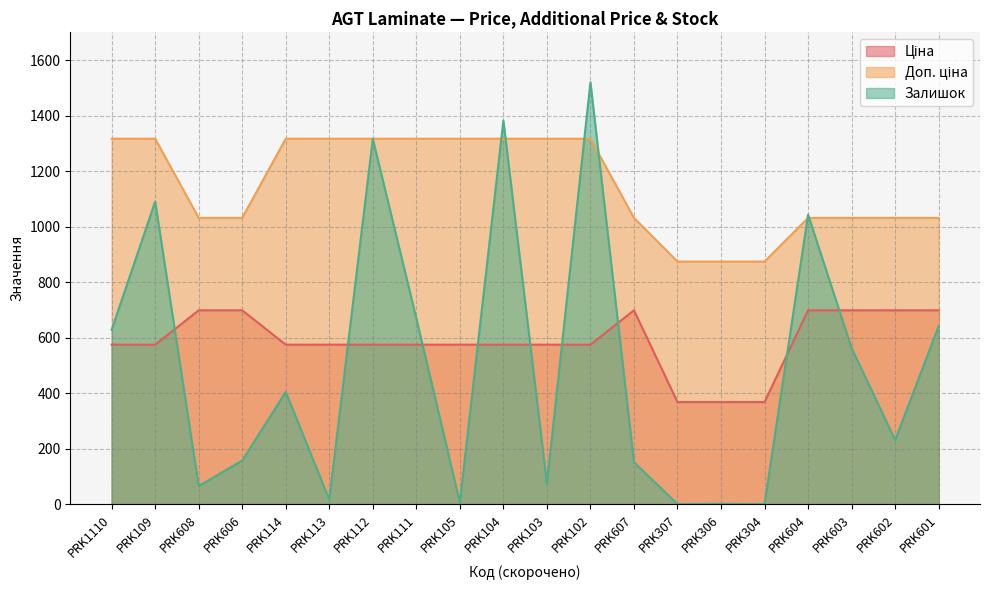

What is the sum of the Залишок values at PRK606 and PRK608?

222.0